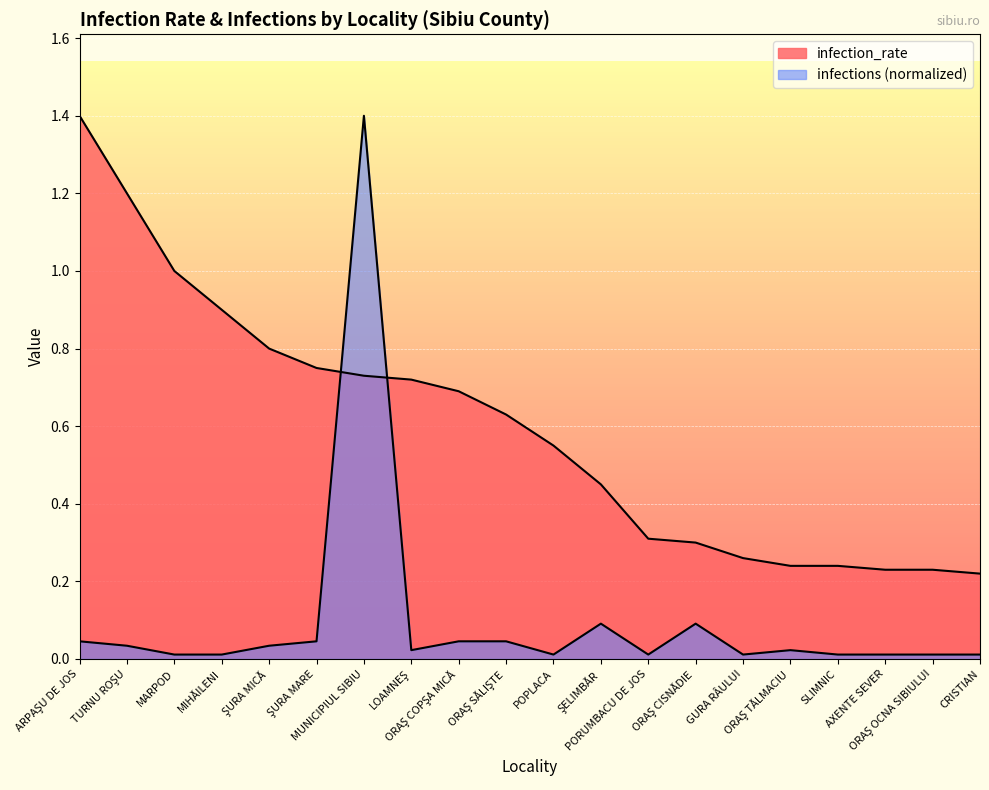

How many interior local peaks does the infections series have?

4